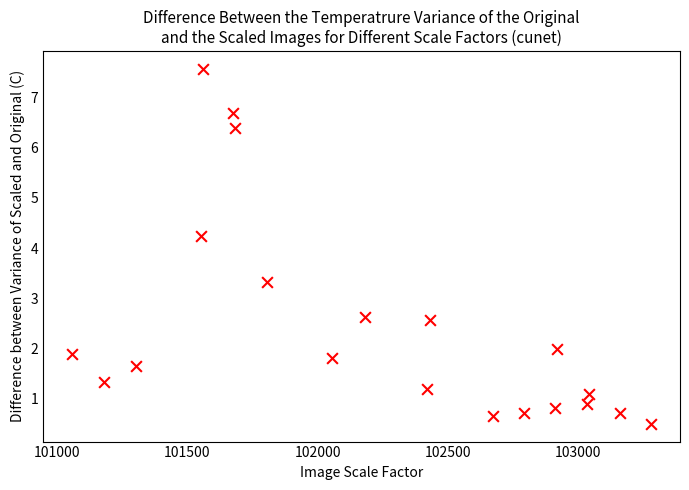

What Y value in the scatter plot is closest to 4?

4.2